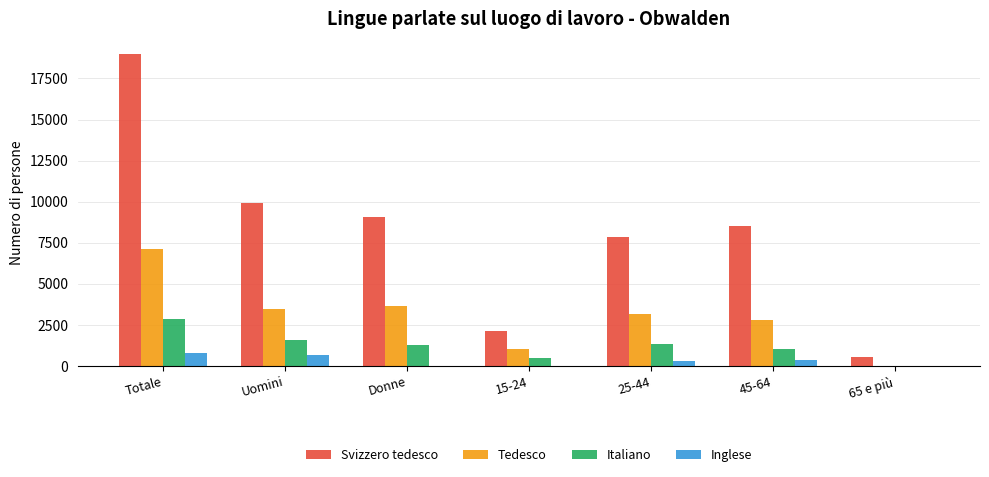

What is the average value of the Italiano series?

1211.7